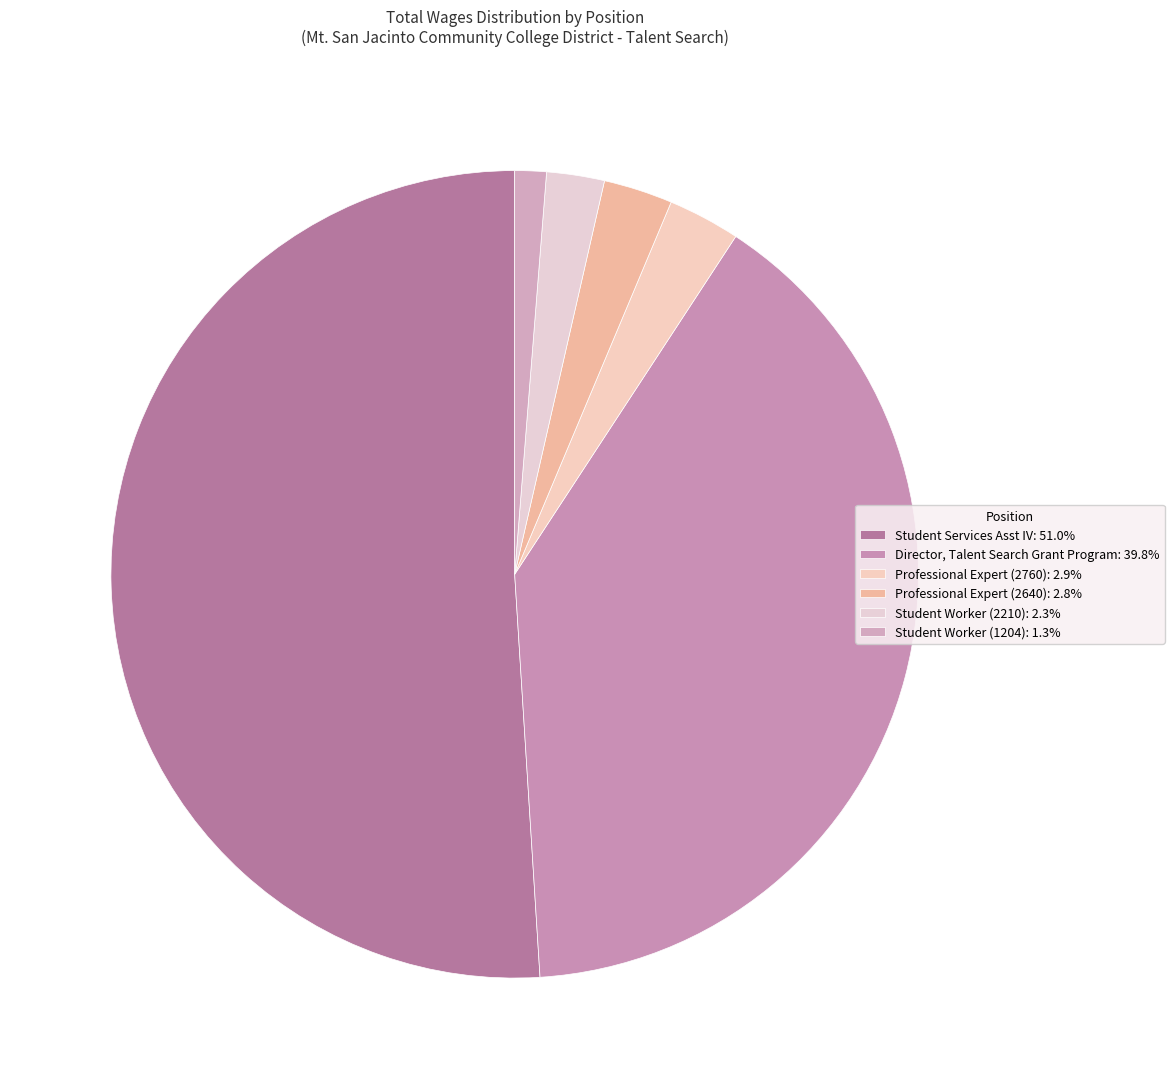

How many segments does this pie chart have?

6